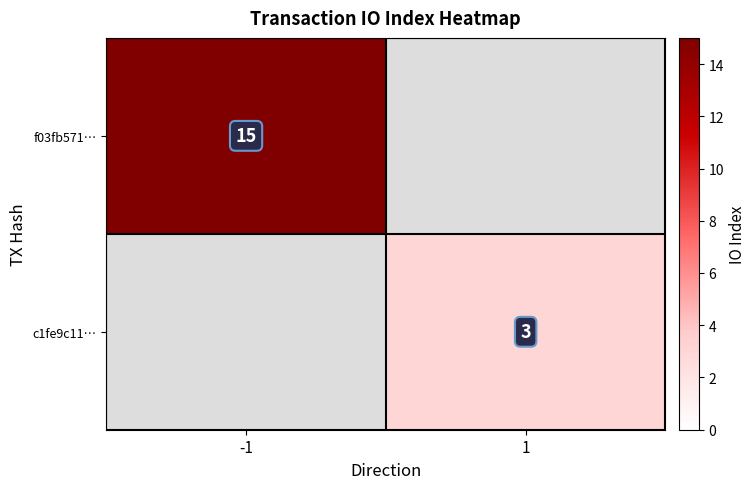

The f03fb571… series shows 27 at -1. True or false?

False